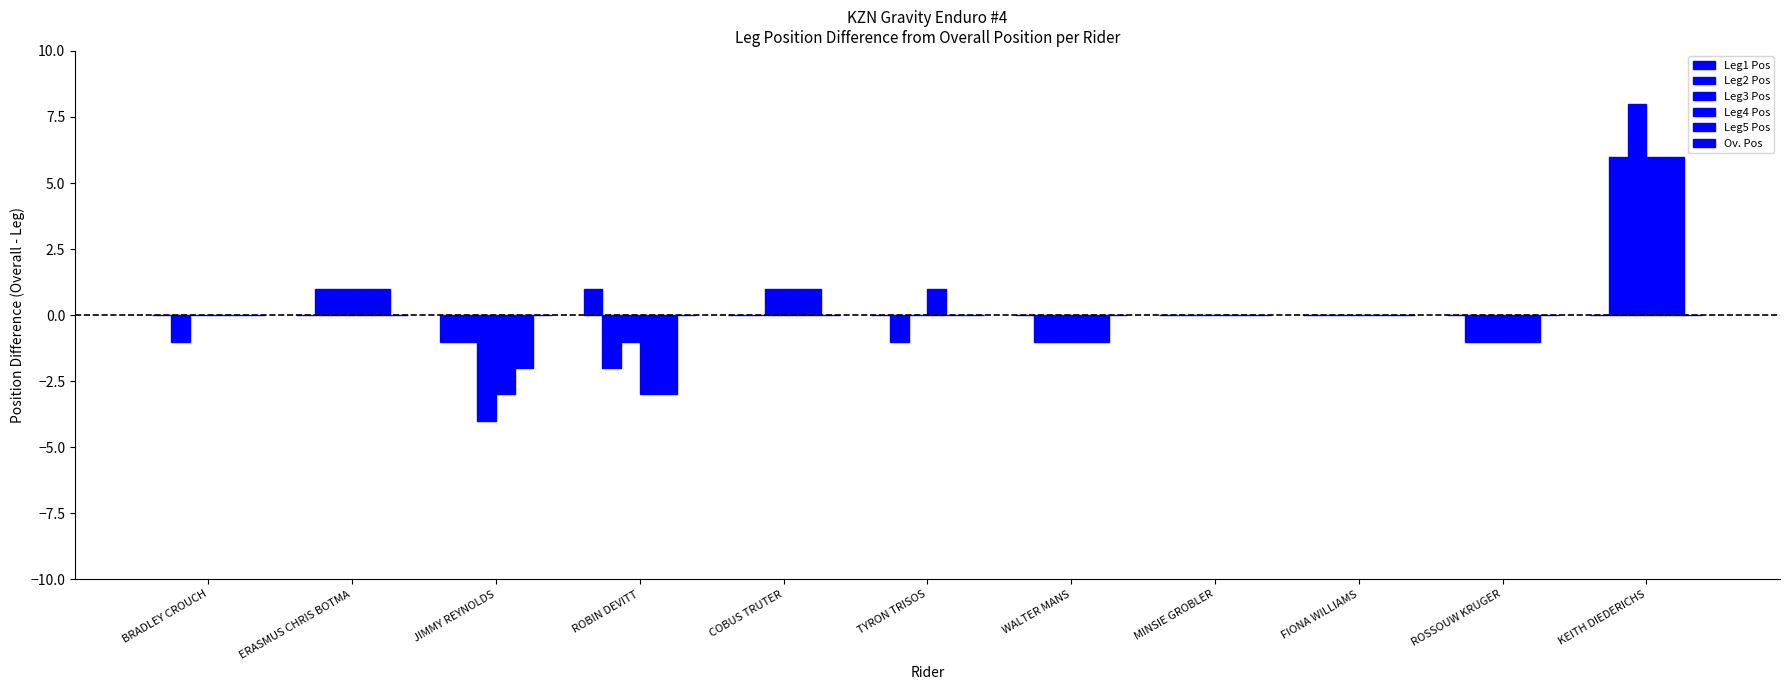

What position from the left is MINSIE GROBLER?

8